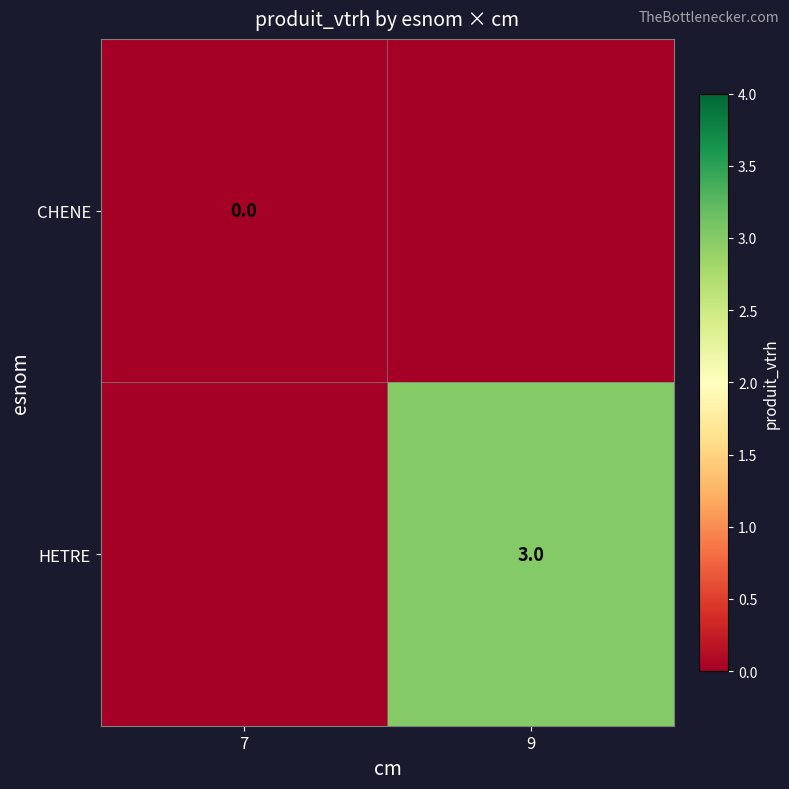

What is the greatest value displayed?

3